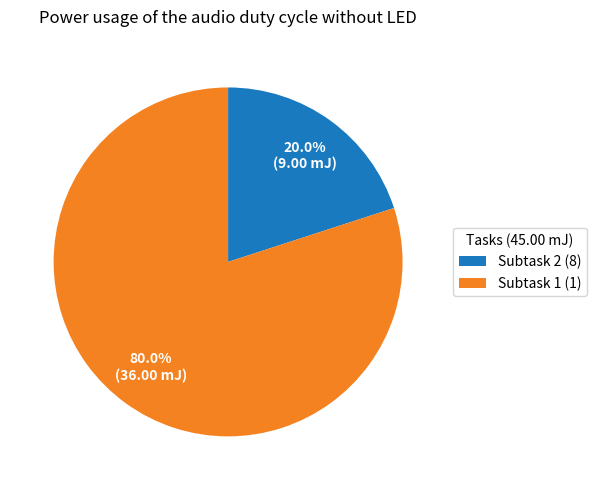

Approximately how many times larger is the value at Subtask 1 (1) compared to Subtask 2 (8)?

4.0